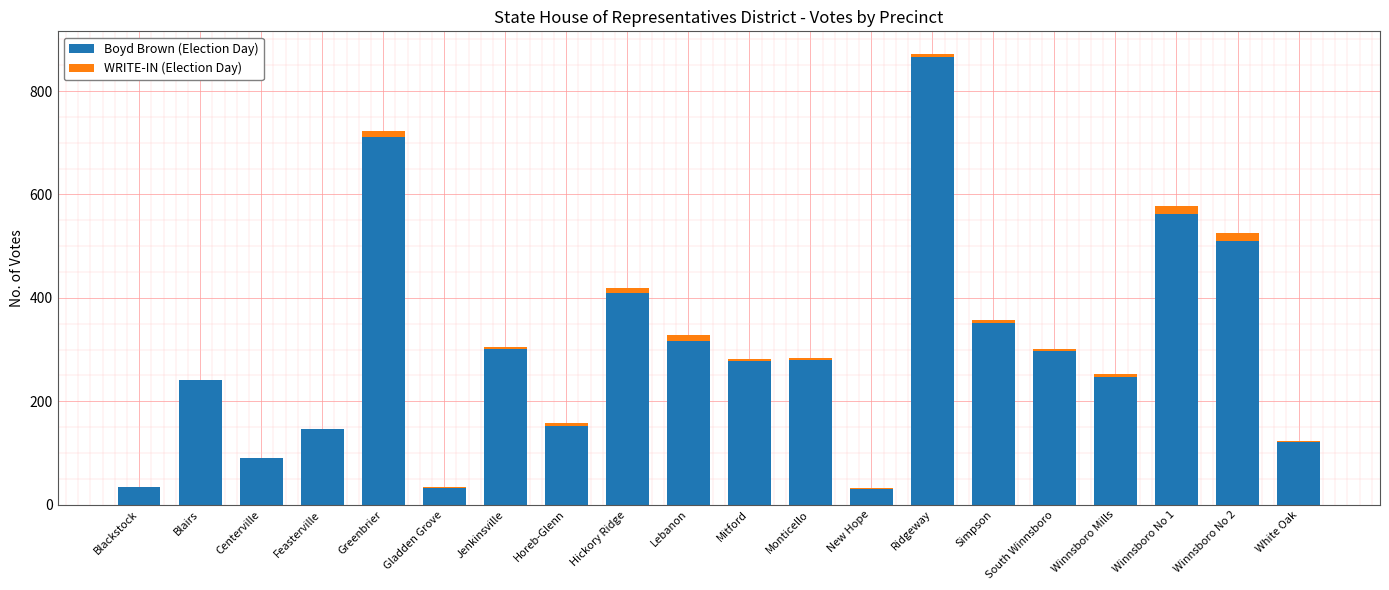

The value of Boyd Brown (Election Day) at Ridgeway is 866. True or false?

True